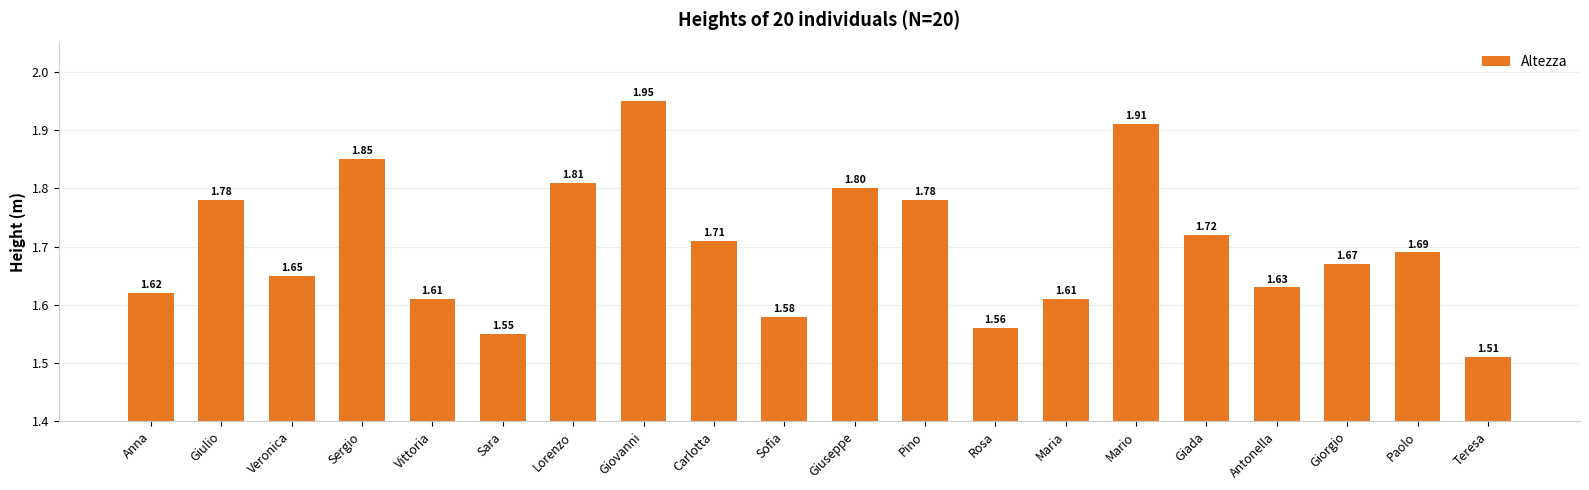

Is it true that the value at Sara is 0.6?

False